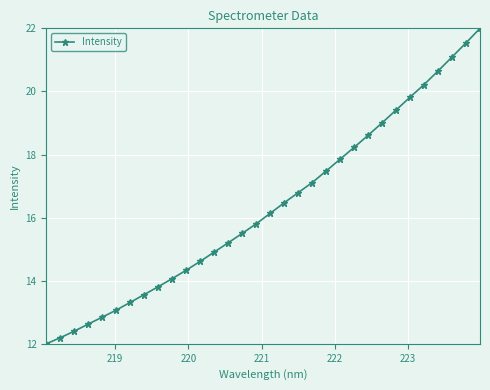

Count the number of values greater than 16.

16